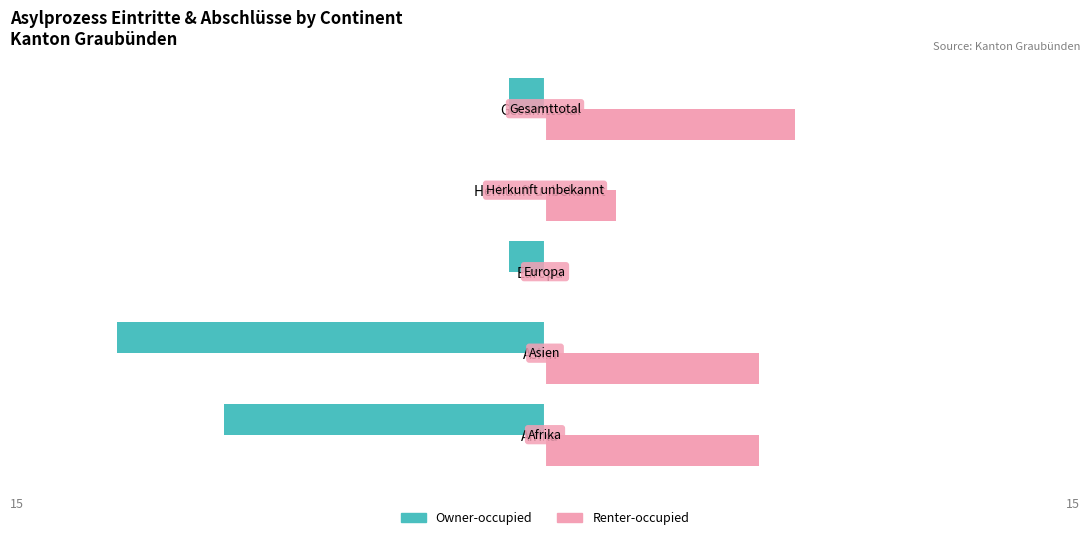

Which series has the largest total across all categories?

Renter-occupied